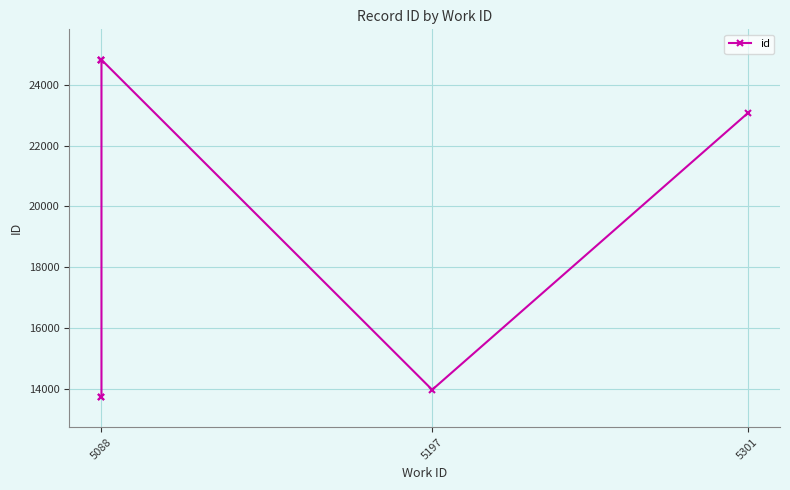

How many lines are shown in the chart?

1